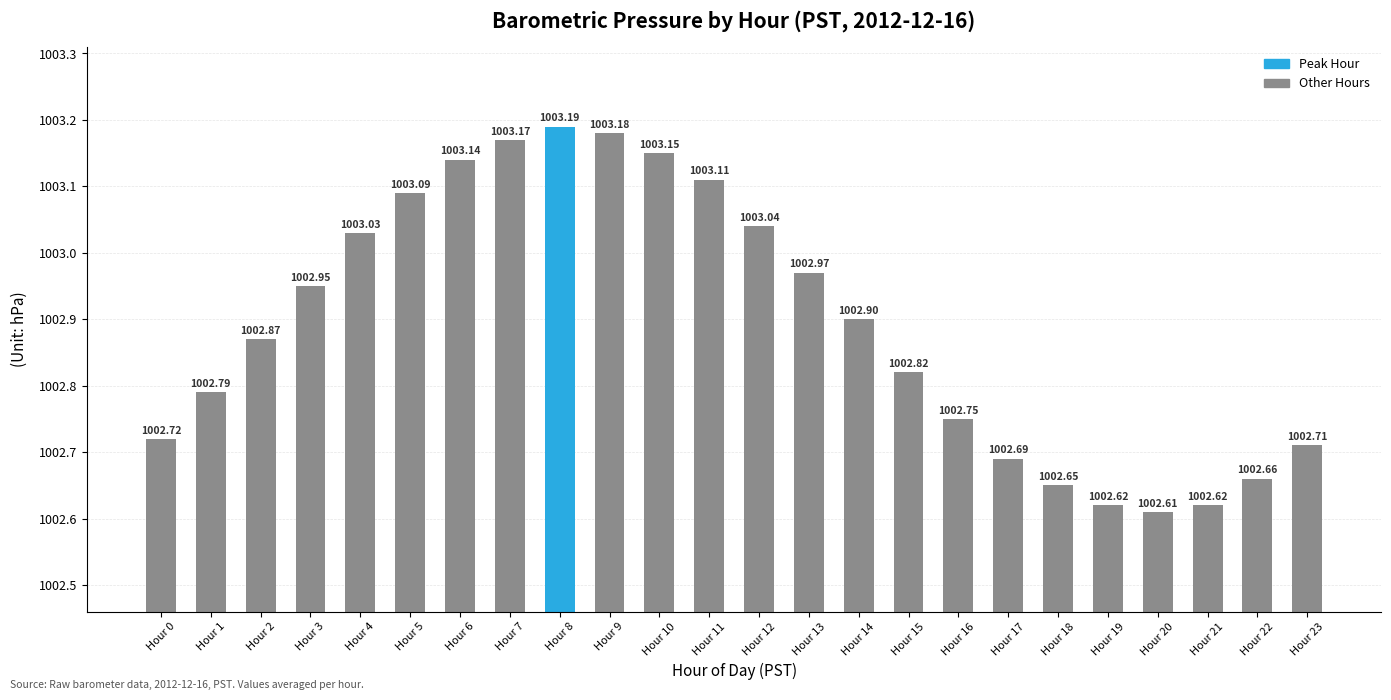

Between Hour 10 and Hour 19, which is larger?

Hour 10